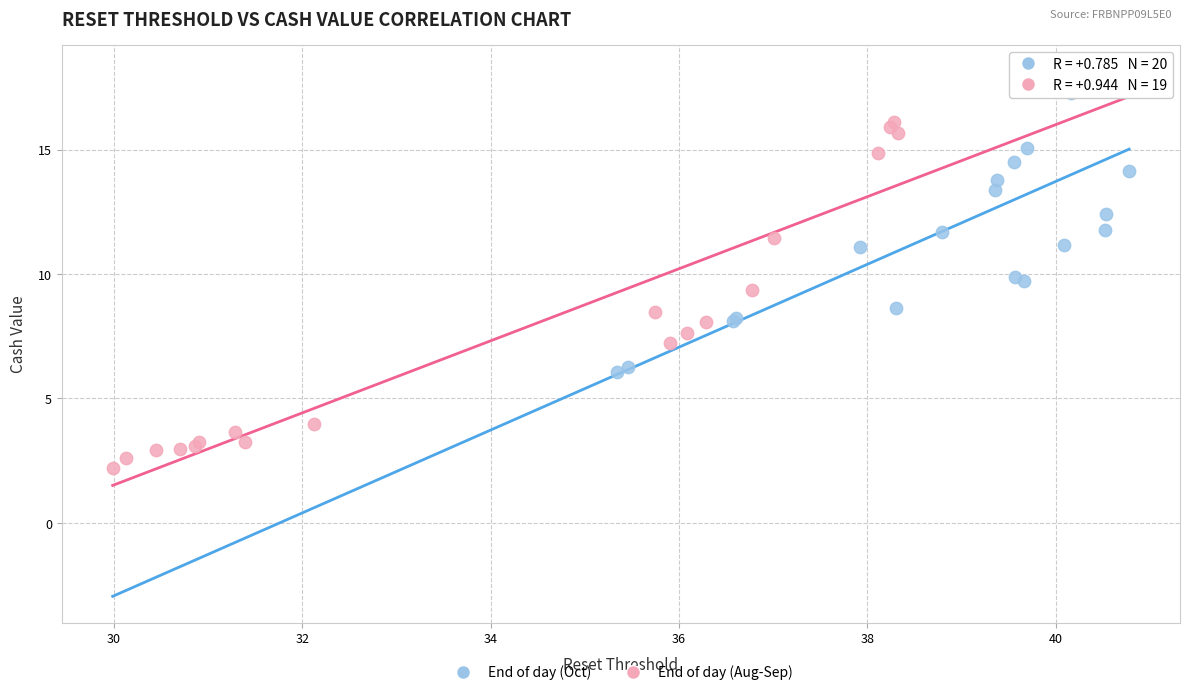

What are all the series names shown in the legend?

End of day (Oct), End of day (Aug-Sep)